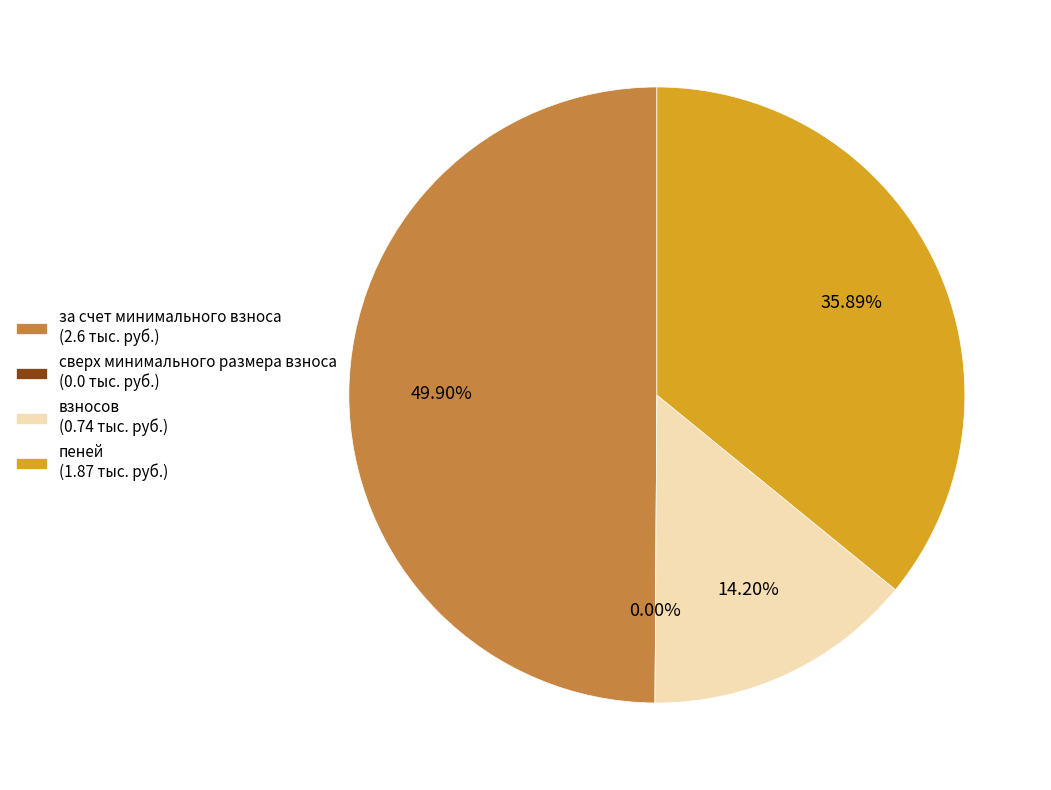

Does пеней account for over 50% of the chart?

No